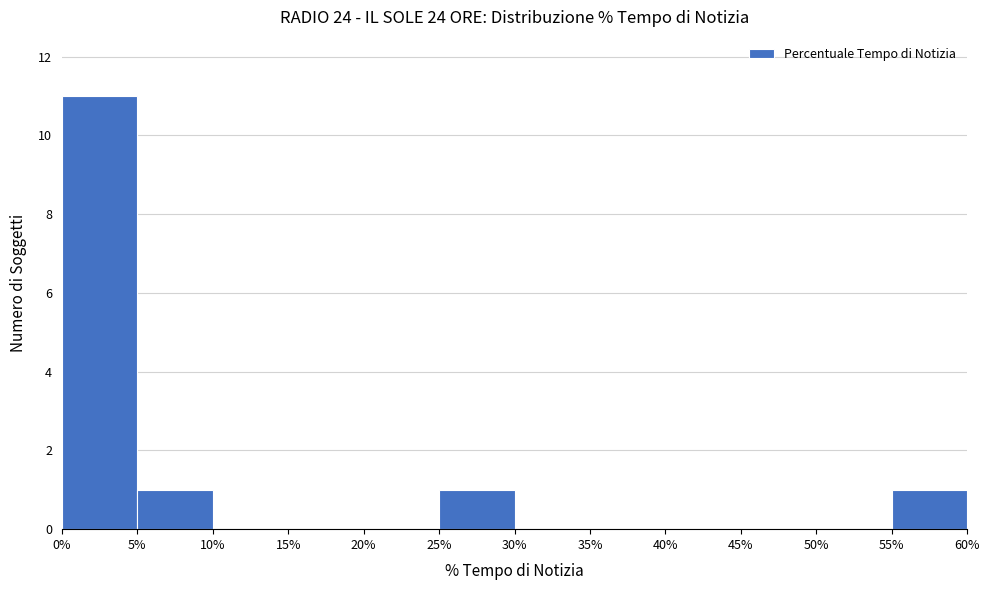

What is the height of the bar covering 5% to 10% on the x-axis? The values are not printed on the chart, so give them approximately, as read against the axis.

1